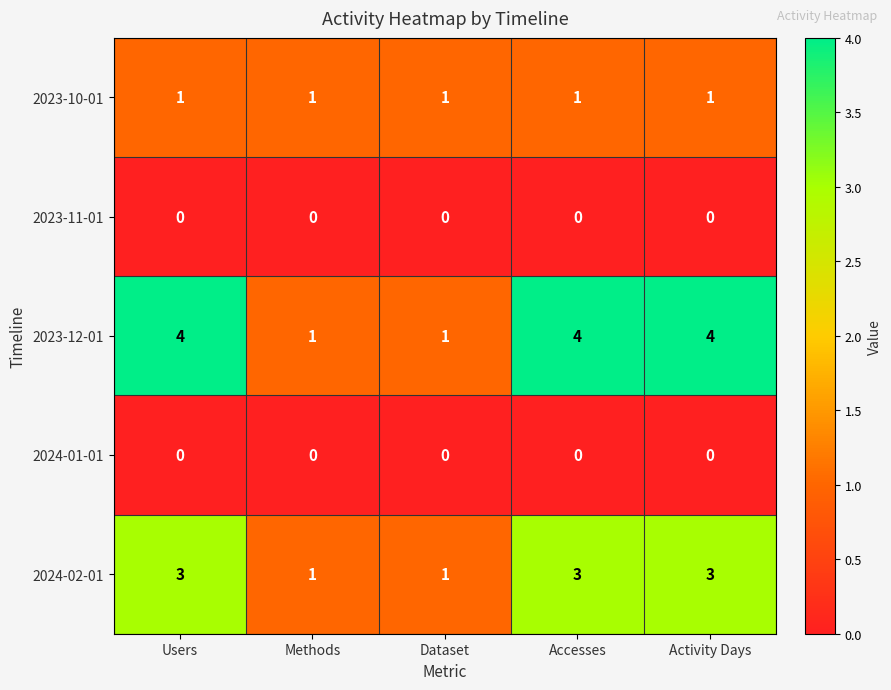

Reading right to left, what are all the values shown in this chart?

2023-10-01: 1	1	1	1	1
2023-11-01: 0	0	0	0	0
2023-12-01: 4	4	1	1	4
2024-01-01: 0	0	0	0	0
2024-02-01: 3	3	1	1	3